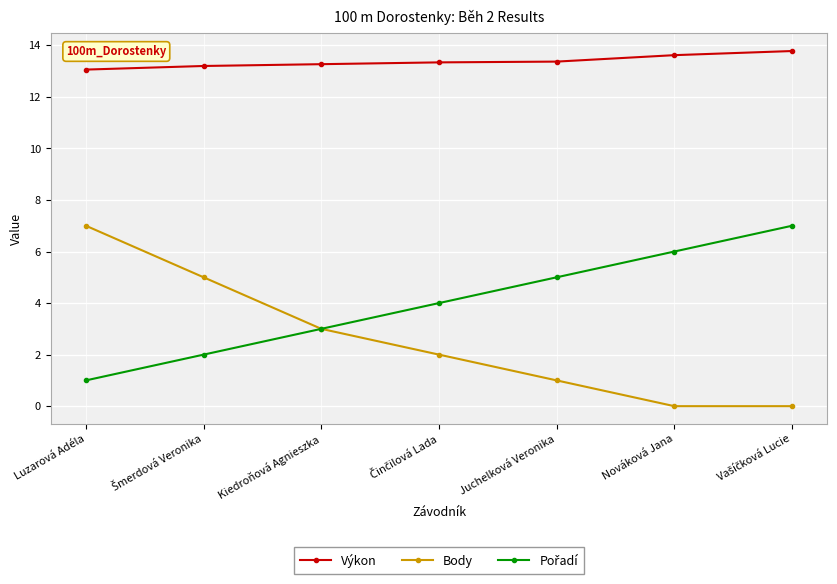

True or false: Body has more than 1 points higher than both neighbors.

False